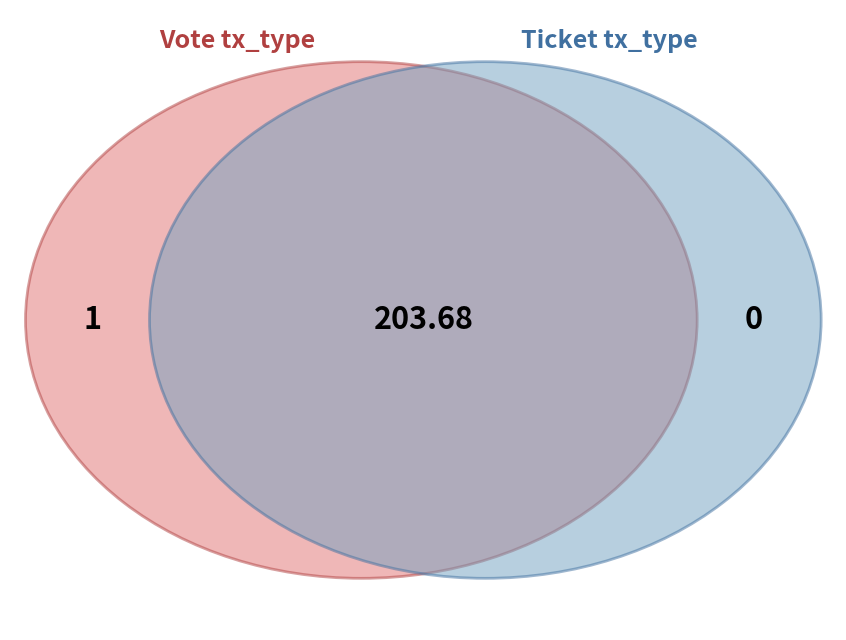

Rank the categories by value from lowest to highest.

Ticket, Vote